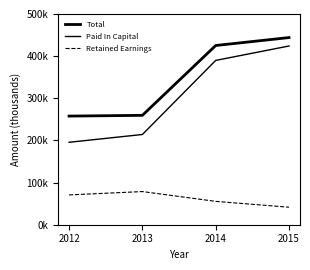

Does the chart display data point markers on the line(s)?

No